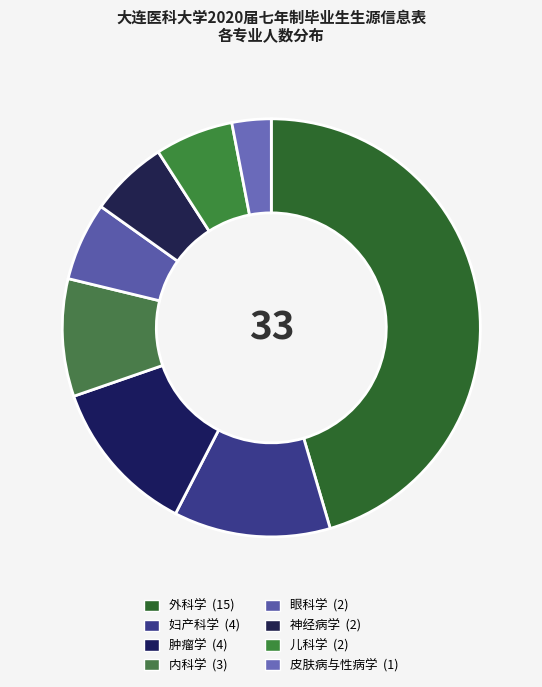

Count the number of slices in the pie.

8